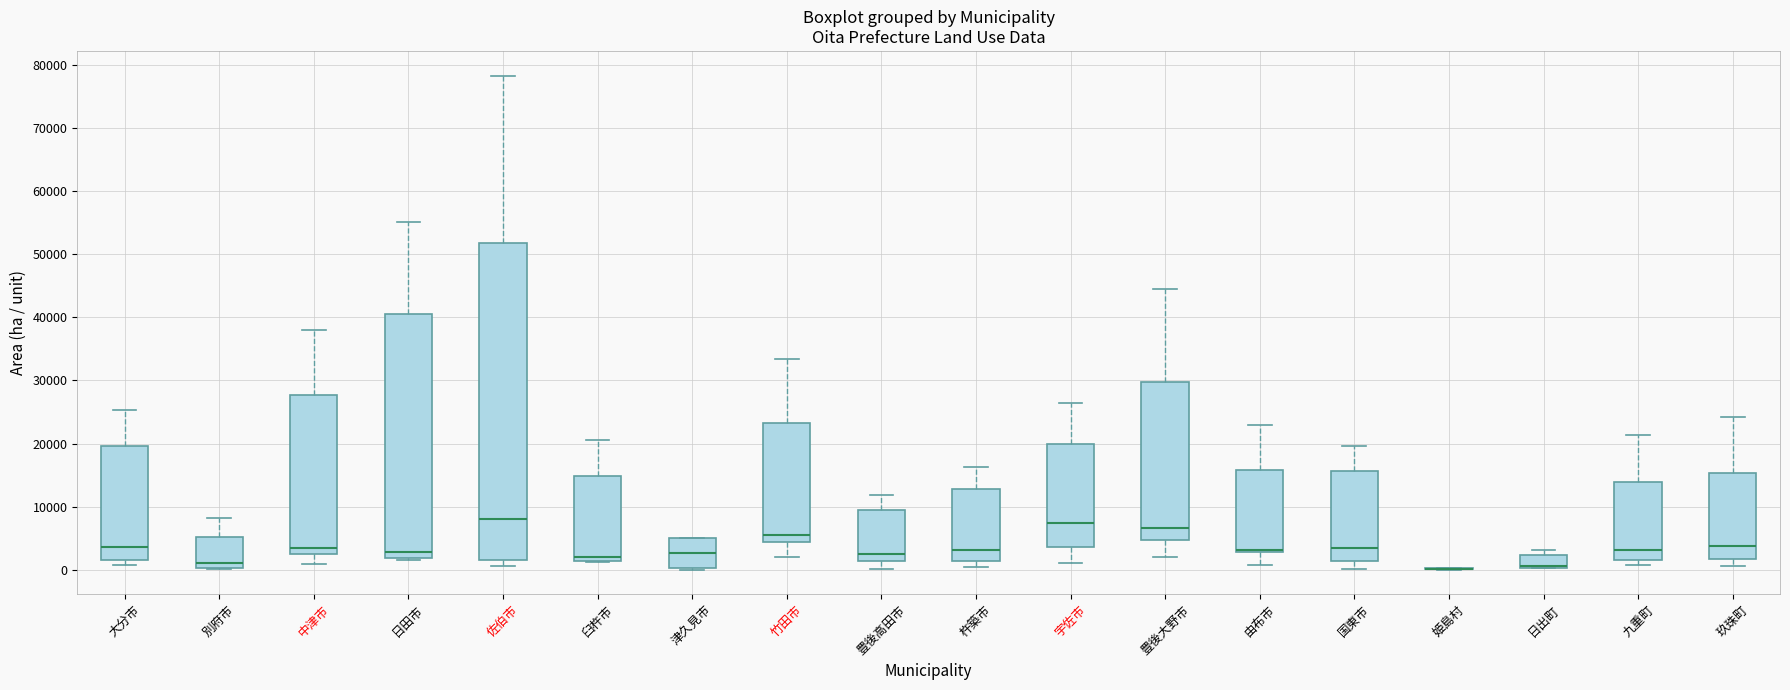

Where is the upper edge of the box for 中津市 on the y-axis? The values are not printed on the chart, so give them approximately, as read against the axis.

28000